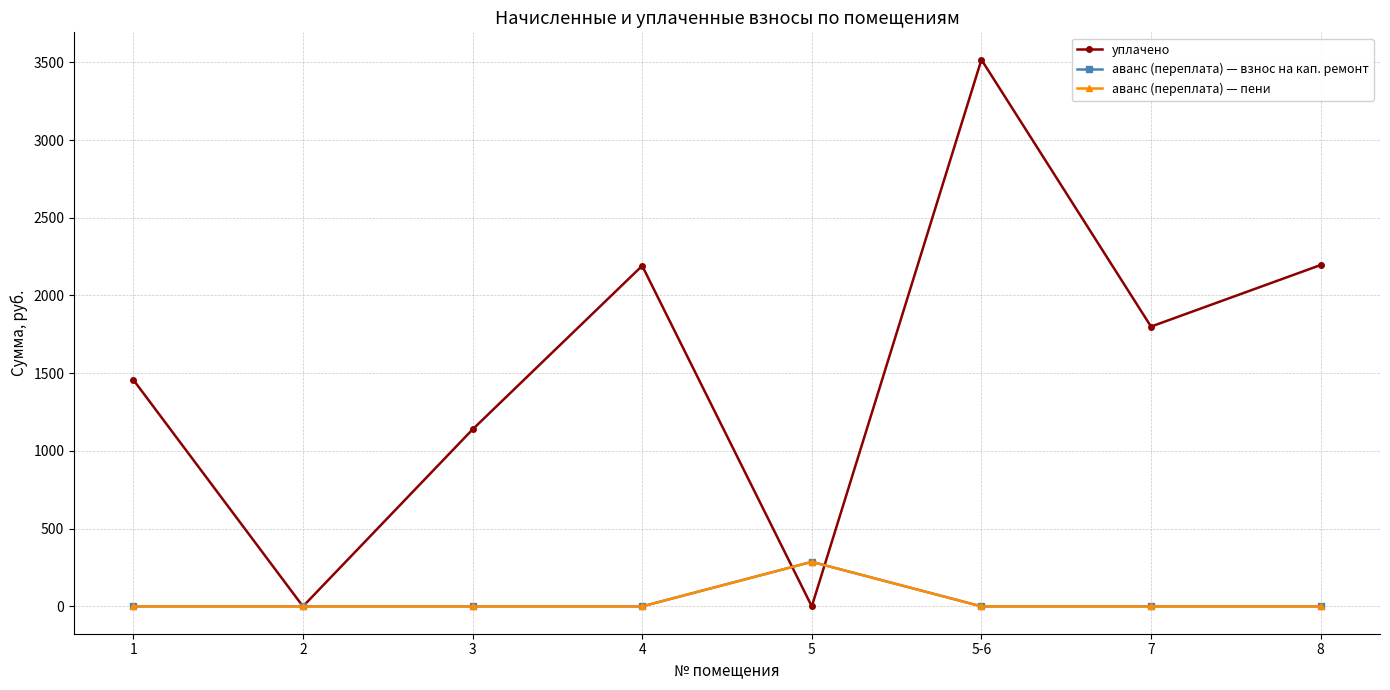

Reading left to right, what are all the values shown in this chart?

уплачено: 1=1457.5	2=0.0	3=1138.4	4=2191.0	5=0.0	5-6=3517.1	7=1800.0	8=2196.0
аванс (переплата) — взнос на кап. ремонт: 1=0.0	2=0.0	3=0.0	4=0.0	5=286.7	5-6=0.0	7=0.0	8=0.0
аванс (переплата) — пени: 1=0.0	2=0.0	3=0.0	4=0.0	5=286.7	5-6=0.0	7=0.0	8=0.0